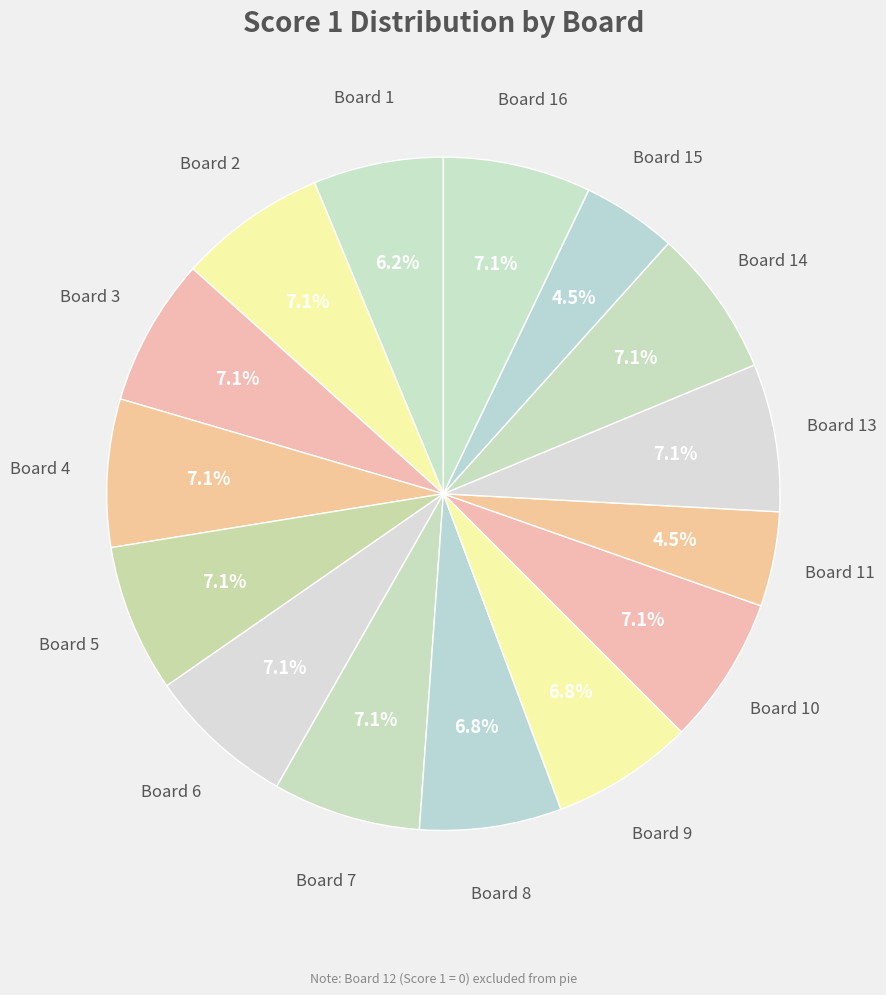

What is the ratio of the value at Board 2 to the value at Board 13?

1.0